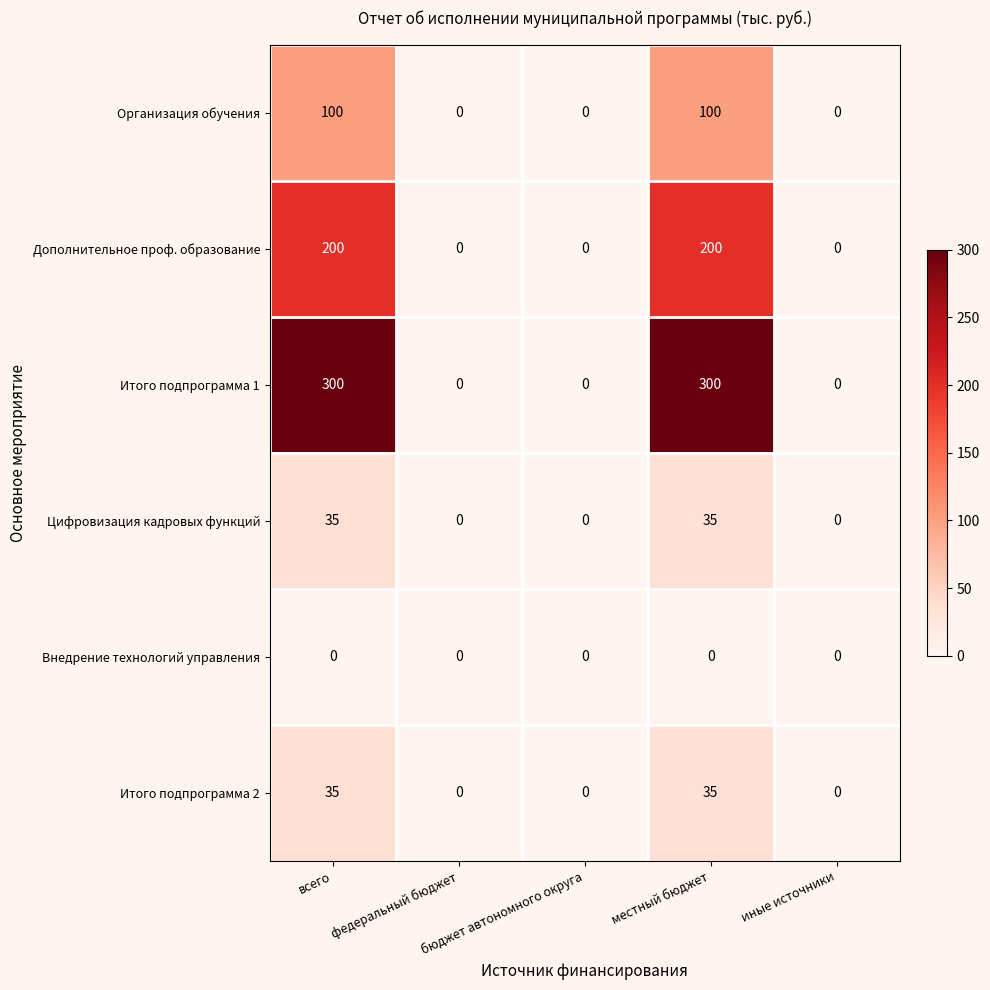

What is the maximum value for Дополнительное проф. образование?

200